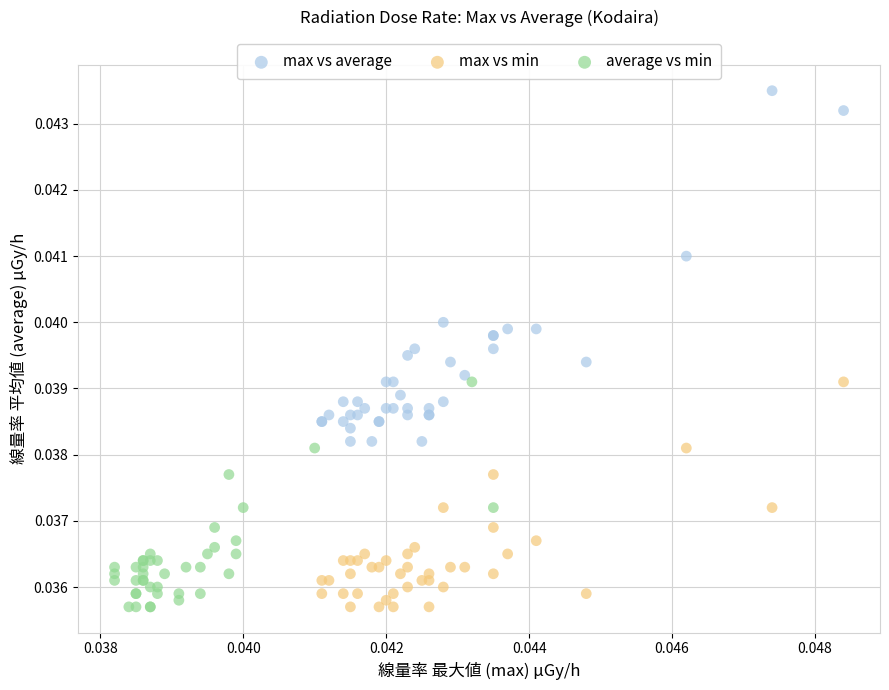

Which series has the widest spread of Y values?

max vs average